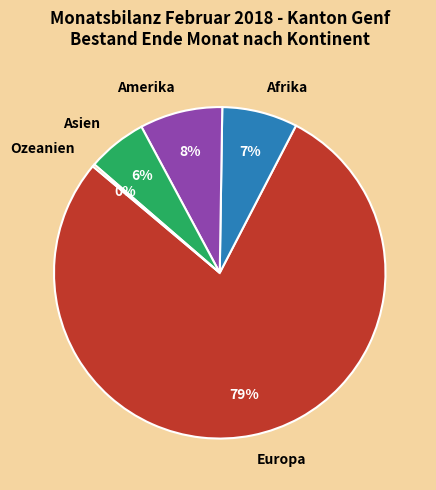

What percentage is the Amerika slice, to the nearest percent?

8%